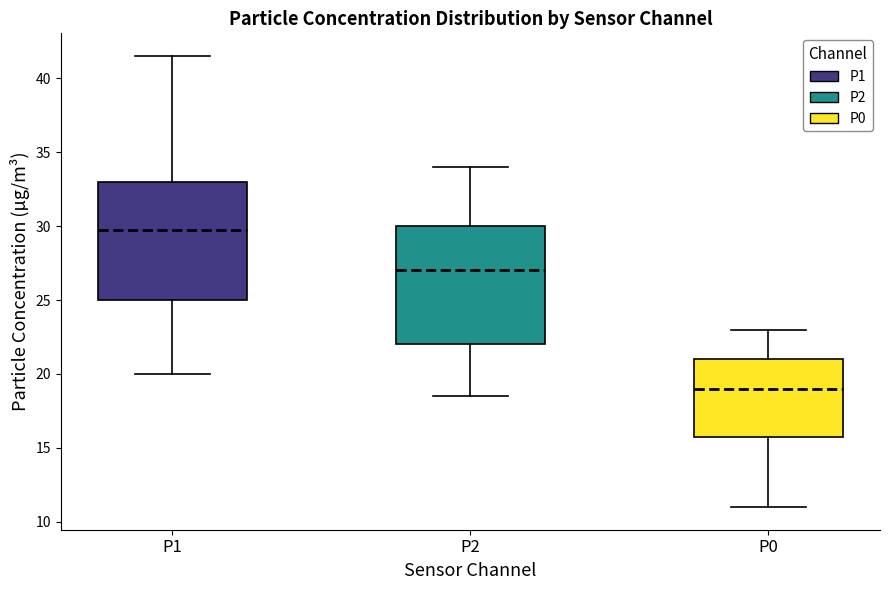

Reading left to right, transcribe this box plot: for each box, give where its median line is, the range the box spans, and where its two whiskers end, as read against the y-axis. The values are not printed on the chart, so give them approximately, as read against the axis.

P1: median 30.0, box 25.0 to 33.0, whiskers 20.0 to 41.5
P2: median 27.0, box 22.0 to 30.0, whiskers 18.5 to 34.0
P0: median 19.0, box 16.0 to 21.0, whiskers 11.0 to 23.0